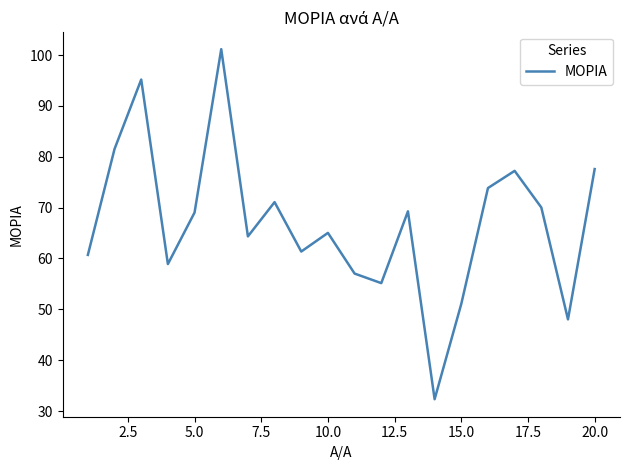

What is the minimum value shown in the chart?

32.3